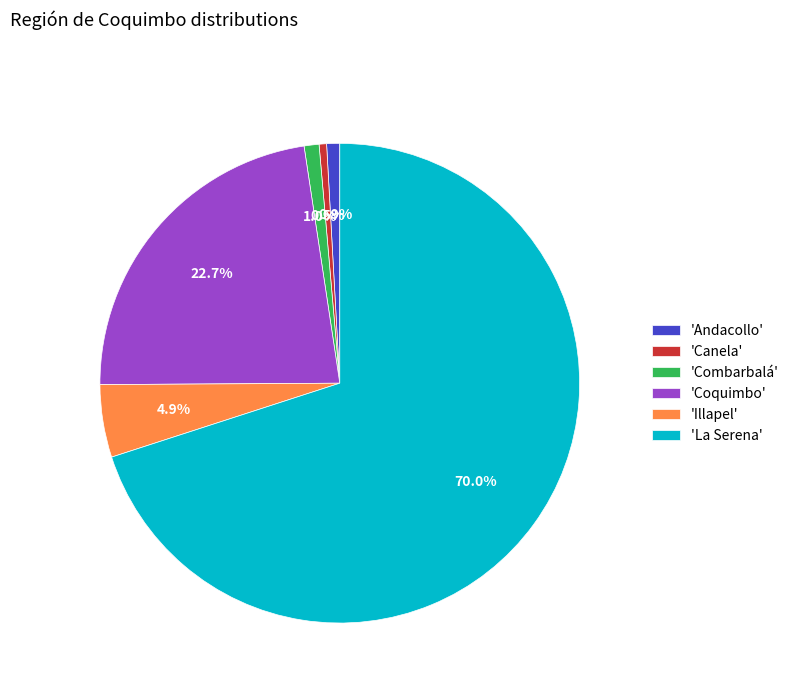

What is the majority slice?

'La Serena'